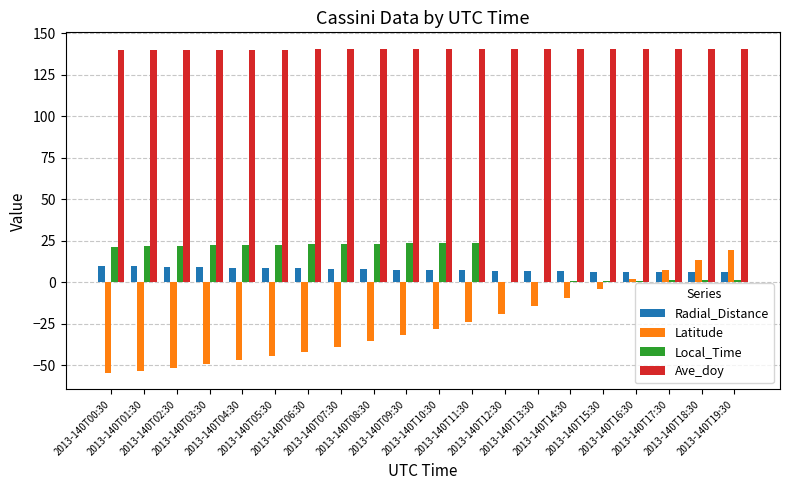

Are the bars grouped side by side (vs. stacked)?

Yes